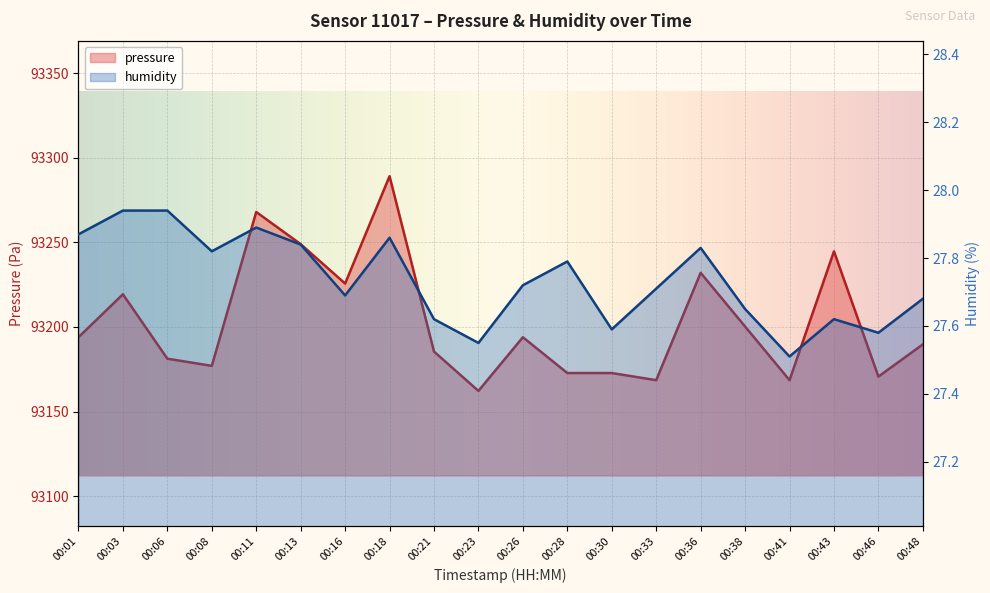

What is the average value of the humidity series?

27.7